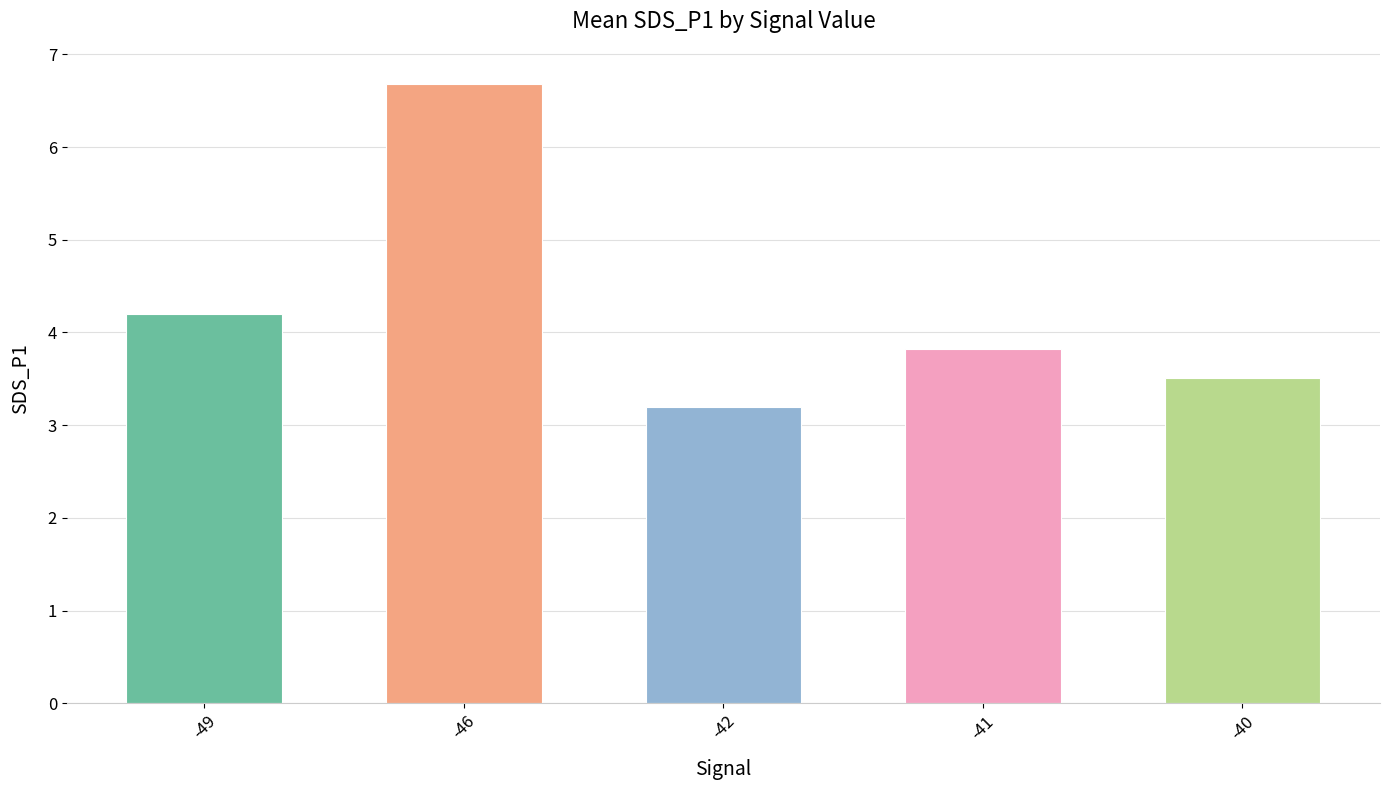

At which category does the chart reach its peak across all series?

-46